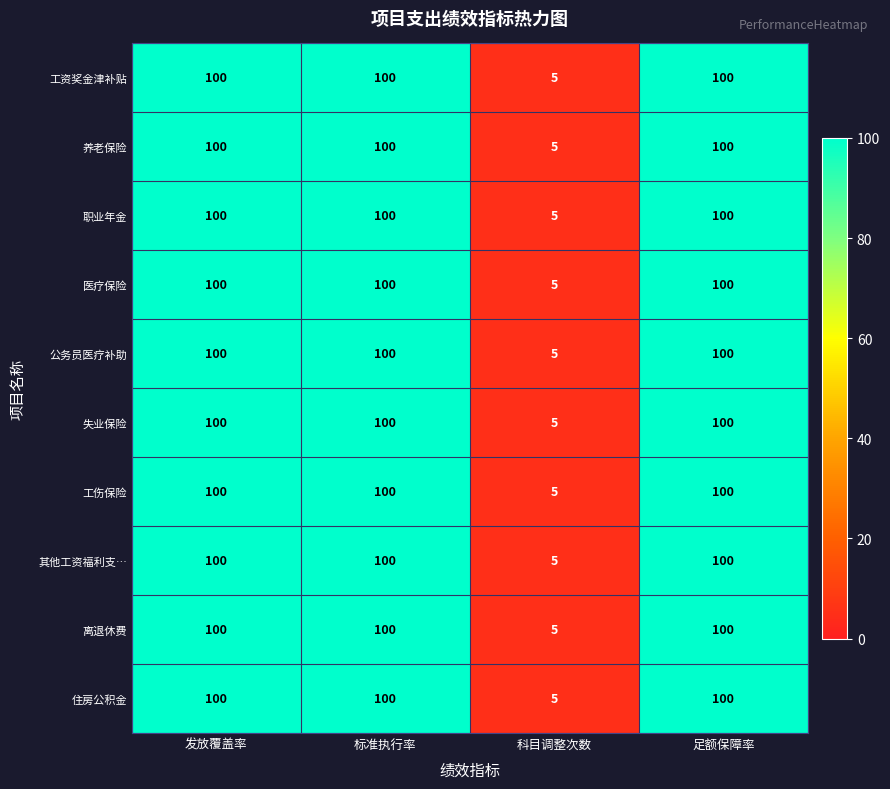

Is the value of 失业保险 at 标准执行率 greater than the value of 工资奖金津补贴 at 科目调整次数?

Yes